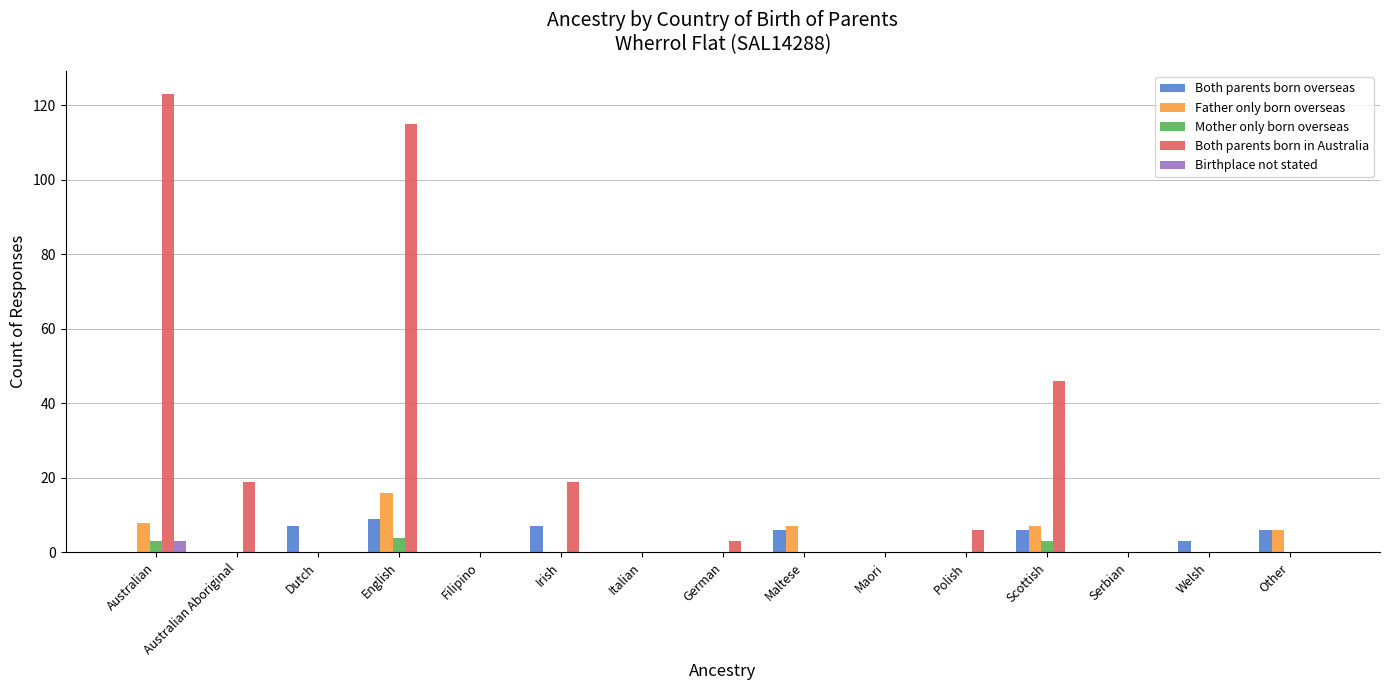

Between Australian Aboriginal and Polish, which series saw the biggest shift?

Both parents born in Australia